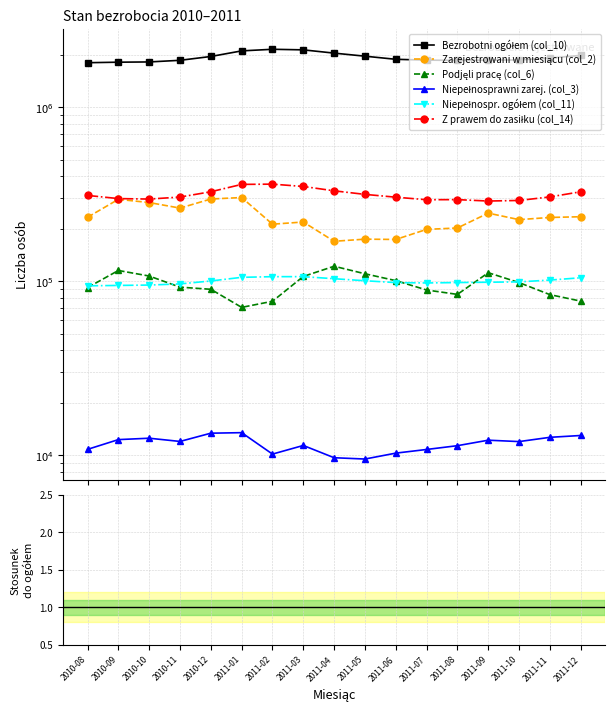

Between 2011-05 and 2011-12, which series saw the biggest shift?

Bezrobotni ogółem (col_10)